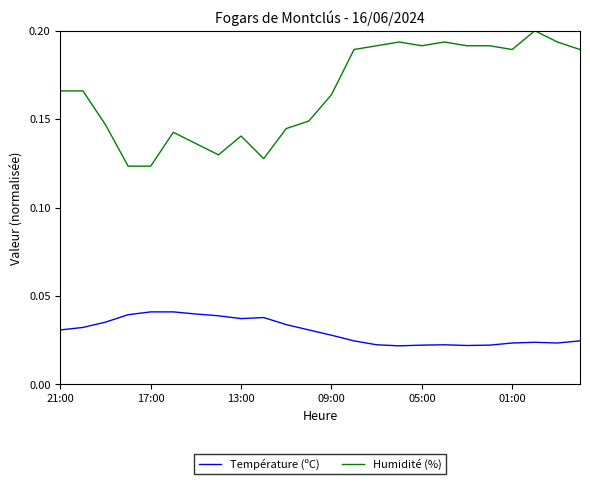

True or false: Humidité (%) and Température (ºC) intersect in this chart.

False